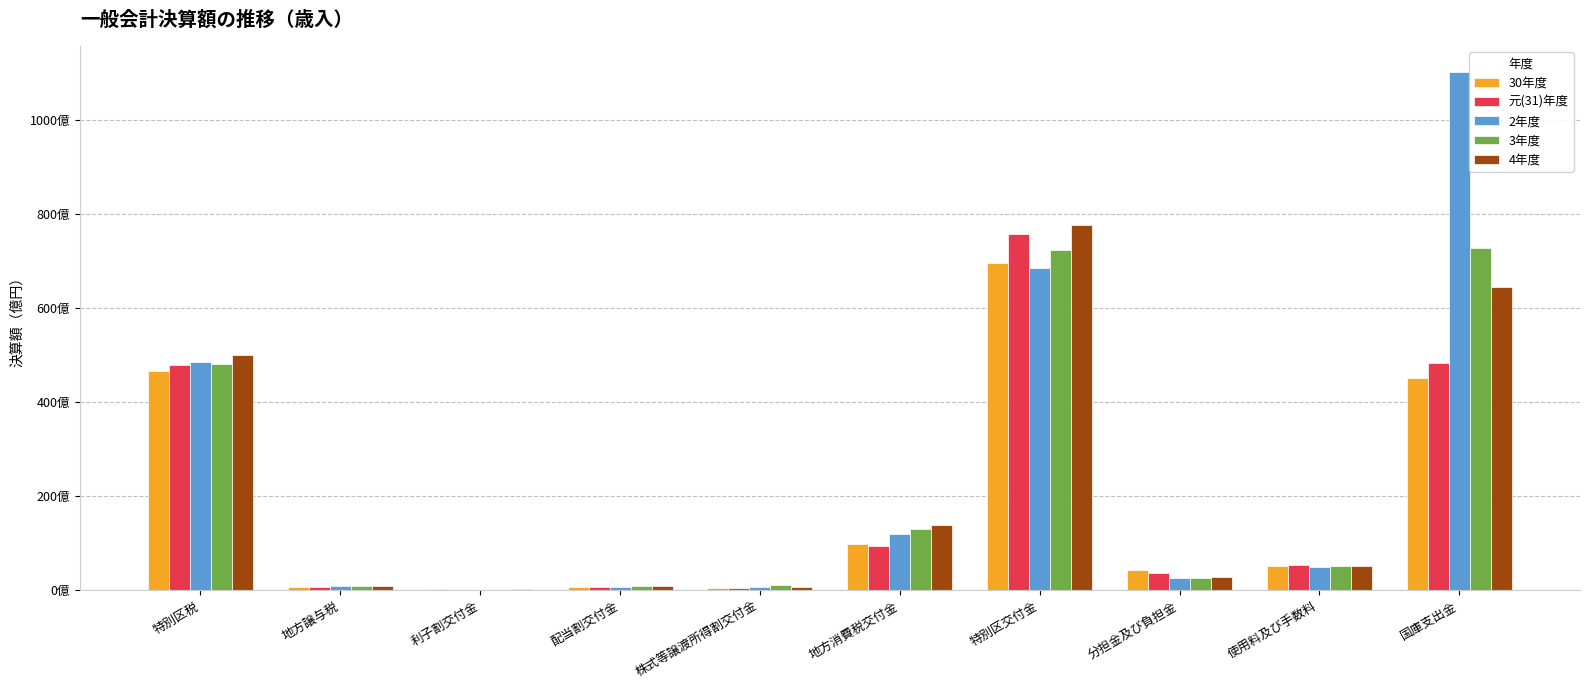

What are all the series names shown in the legend?

30年度, 元(31)年度, 2年度, 3年度, 4年度